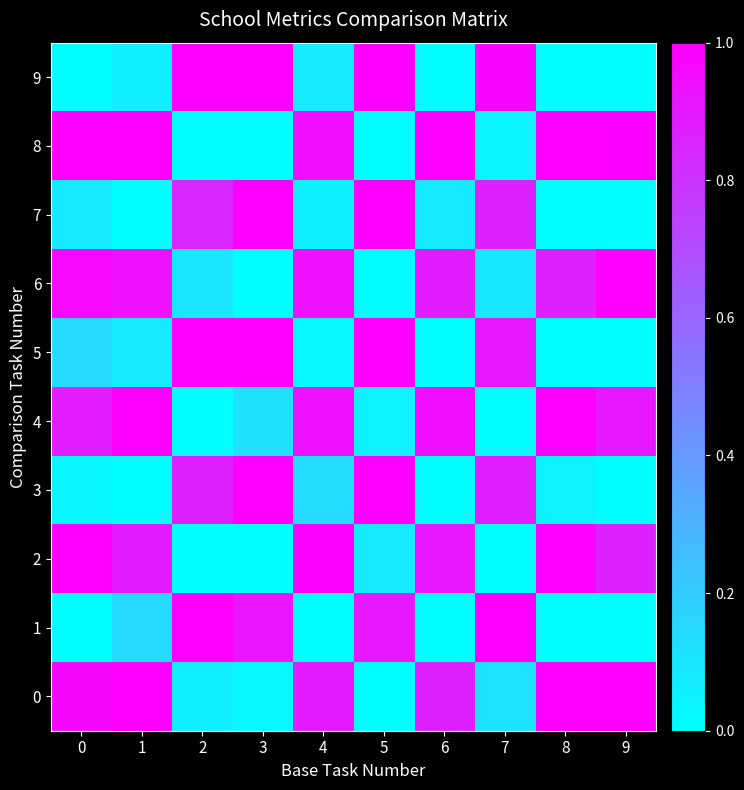

At 6, list the series in order from largest to smallest.

8, 4, 2, 6, 0, 7, 9, 1, 3, 5